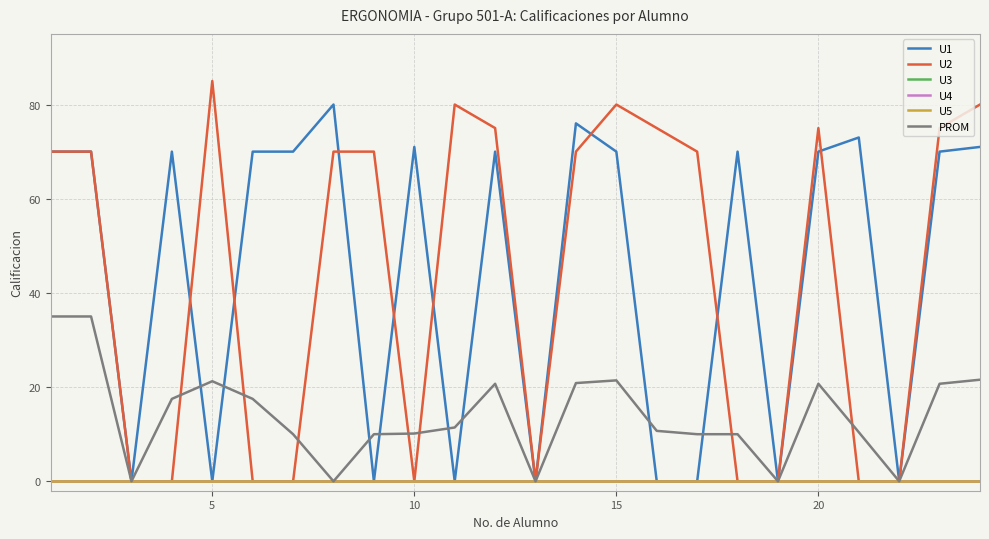

Which series has the largest total across all categories?

U1